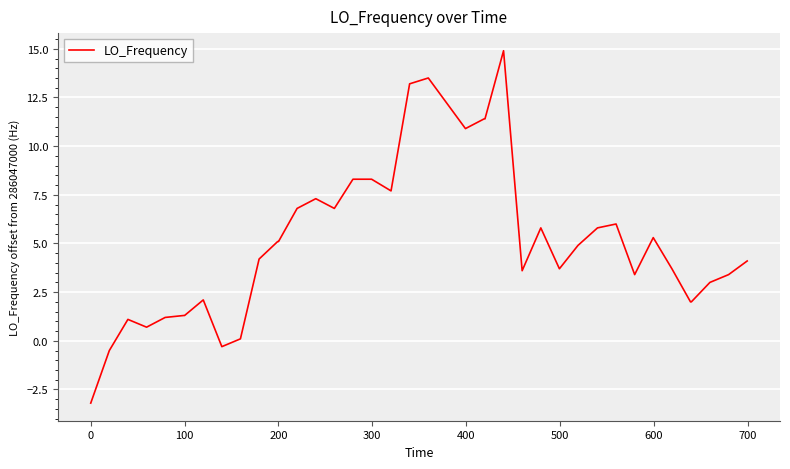

What is the difference between the maximum and minimum values?

18.1